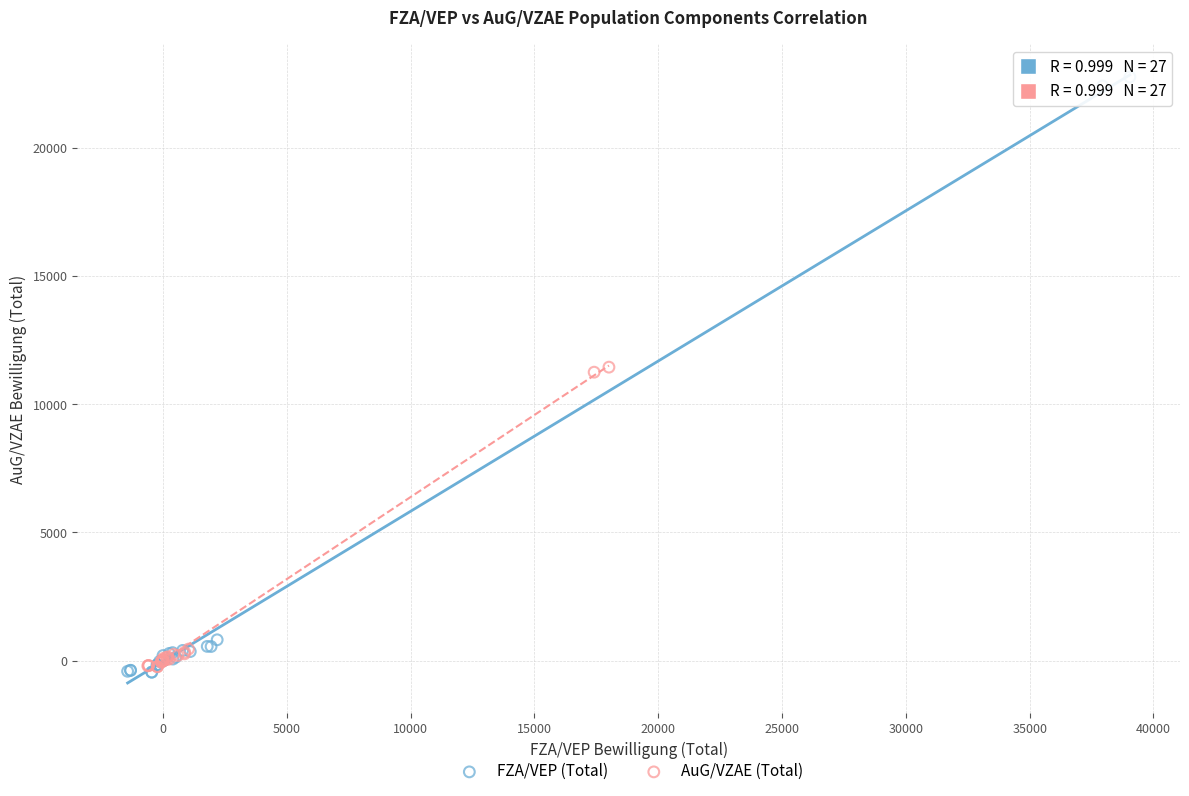

What are all the series names shown in the legend?

FZA/VEP (Total), AuG/VZAE (Total)